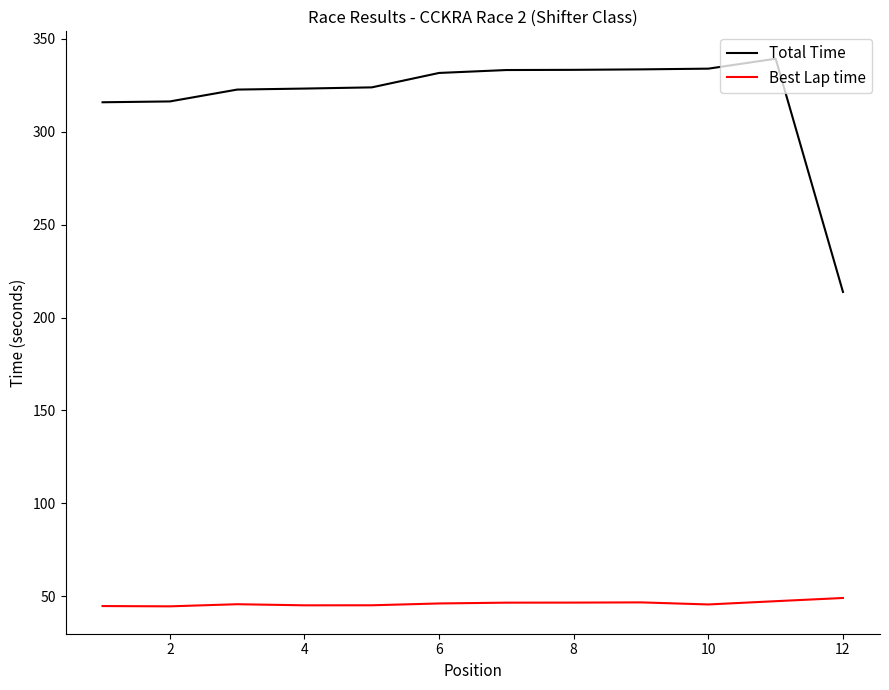

What is the maximum value shown in the chart?

339.3